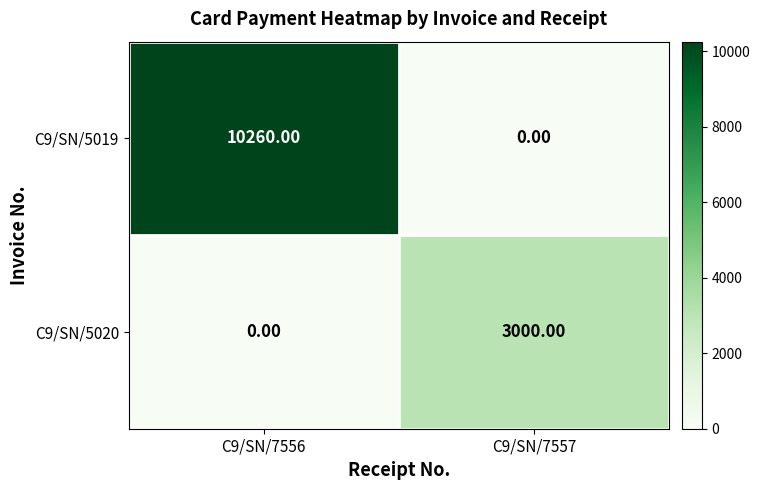

At which category is the sum across all series the highest?

C9/SN/7556